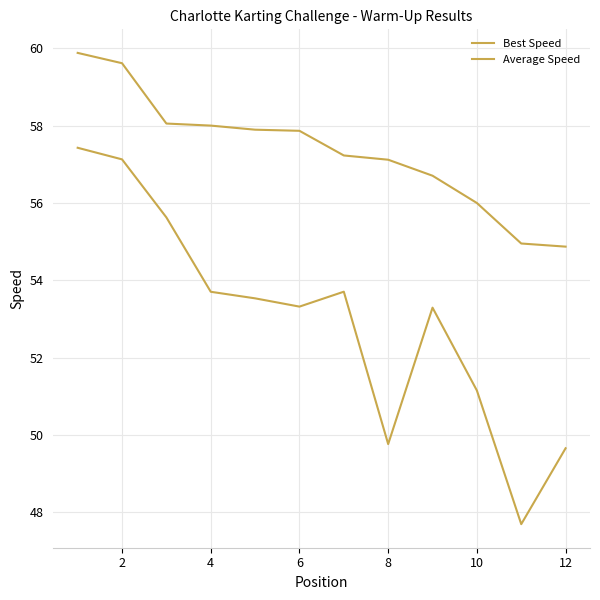

Is this an area chart (filled region under the line)?

No